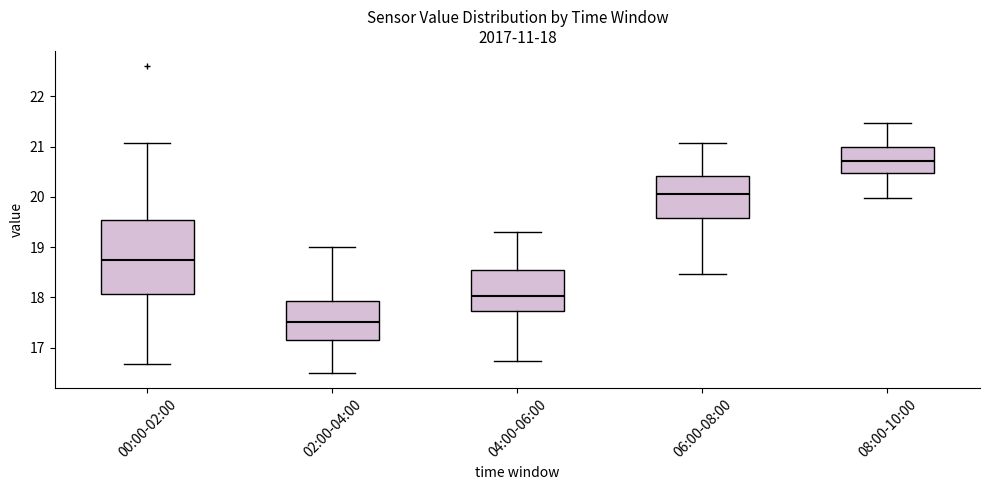

Which box's median line is the highest?

08:00-10:00